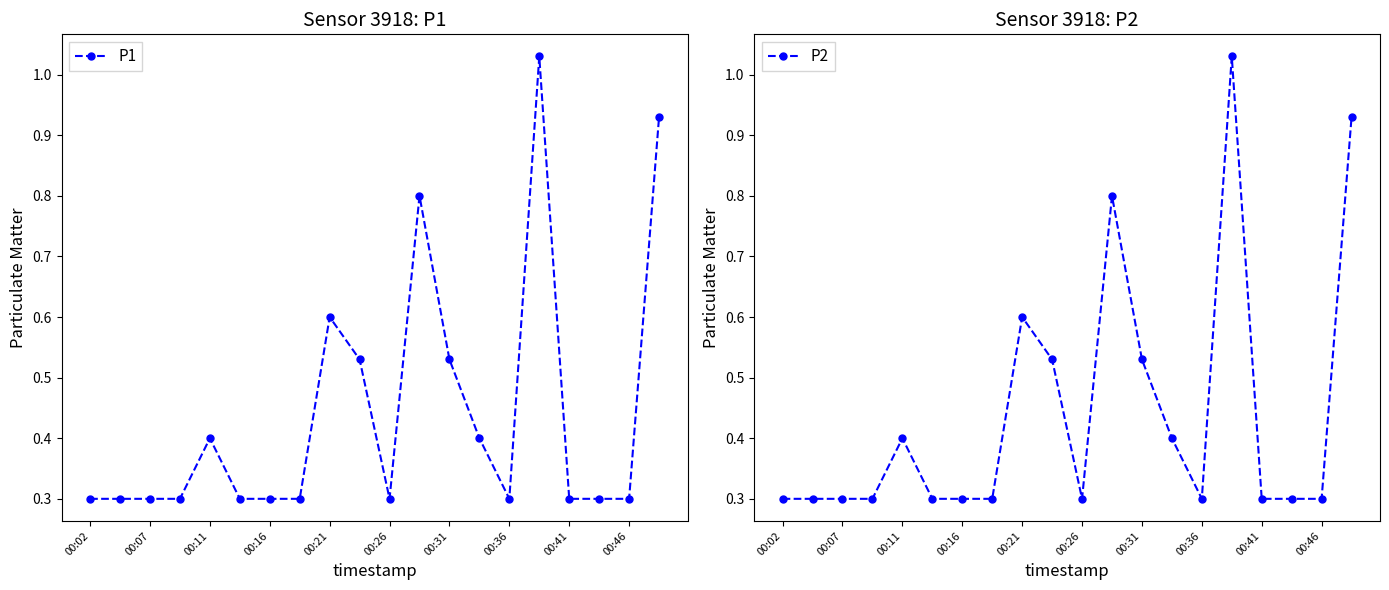

True or false: P2 and P1 cross at least once.

False